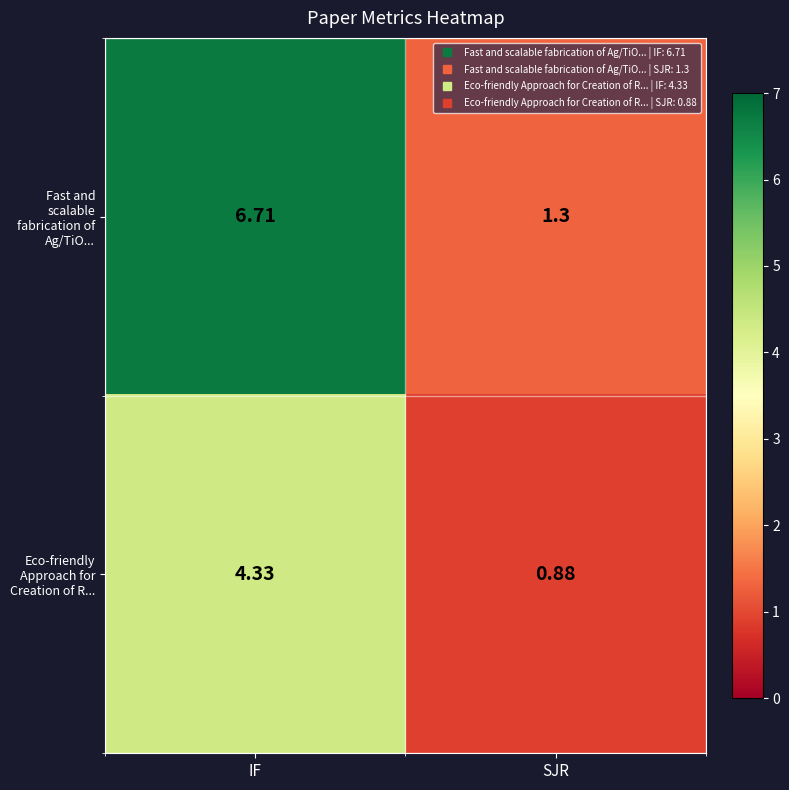

What is the difference between the highest and lowest values at IF?

2.4